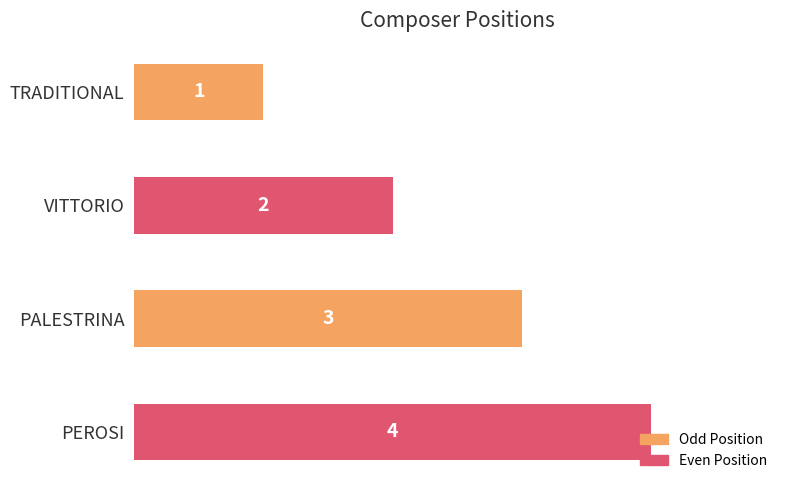

Count the values in the range 2 to 4.

3